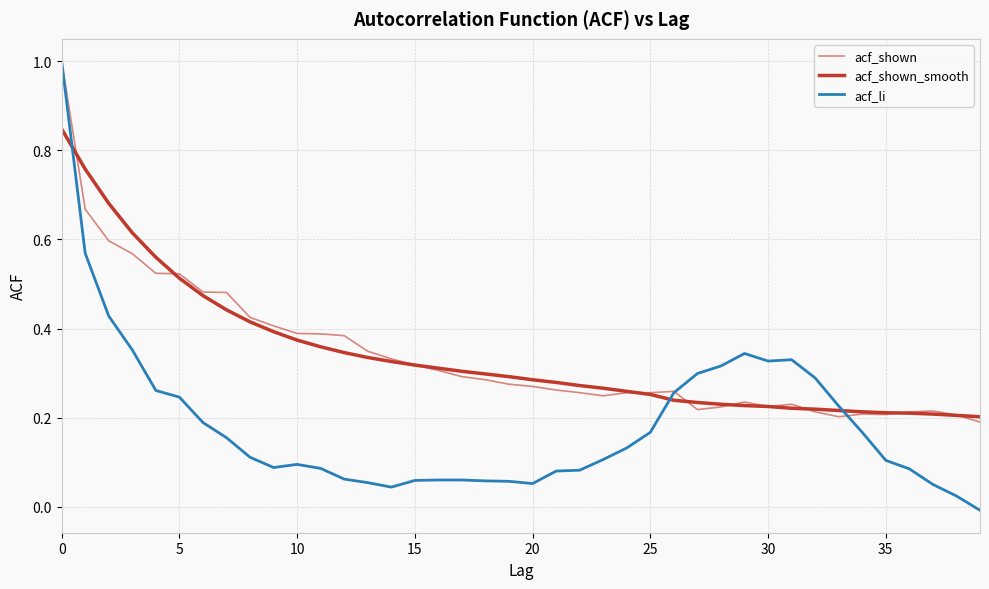

What is the difference between the maximum and second lowest values in the acf_shown_smooth series?

0.6